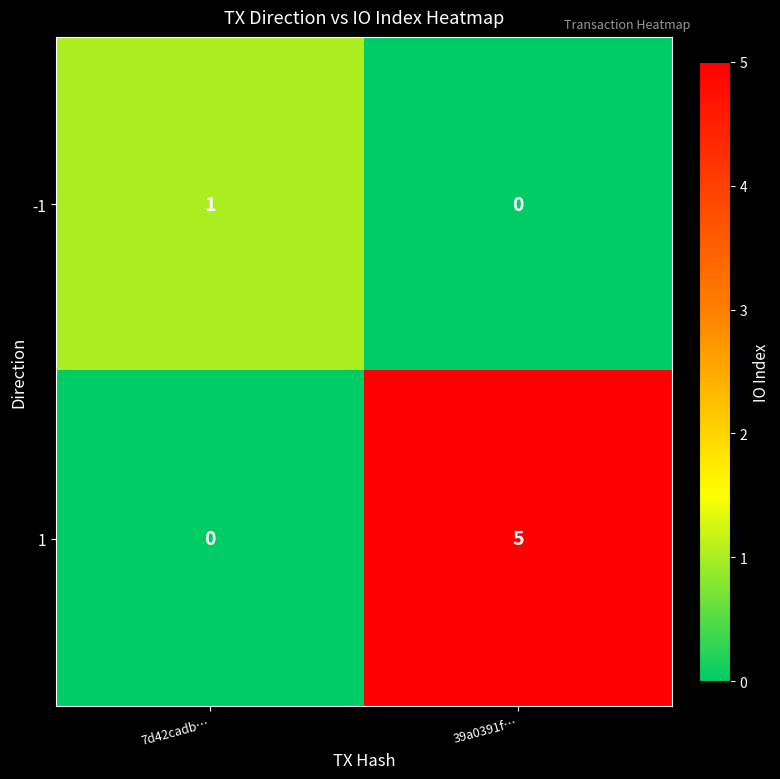

What is the maximum value shown in the chart?

5